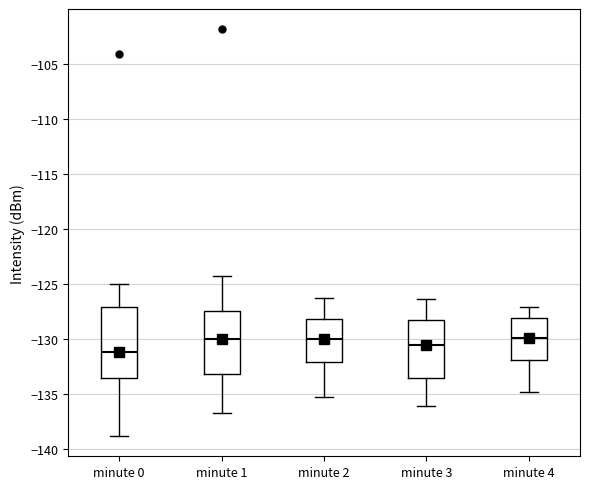

Comparing the boxes themselves (not the whiskers), which one is the tallest?

minute 0